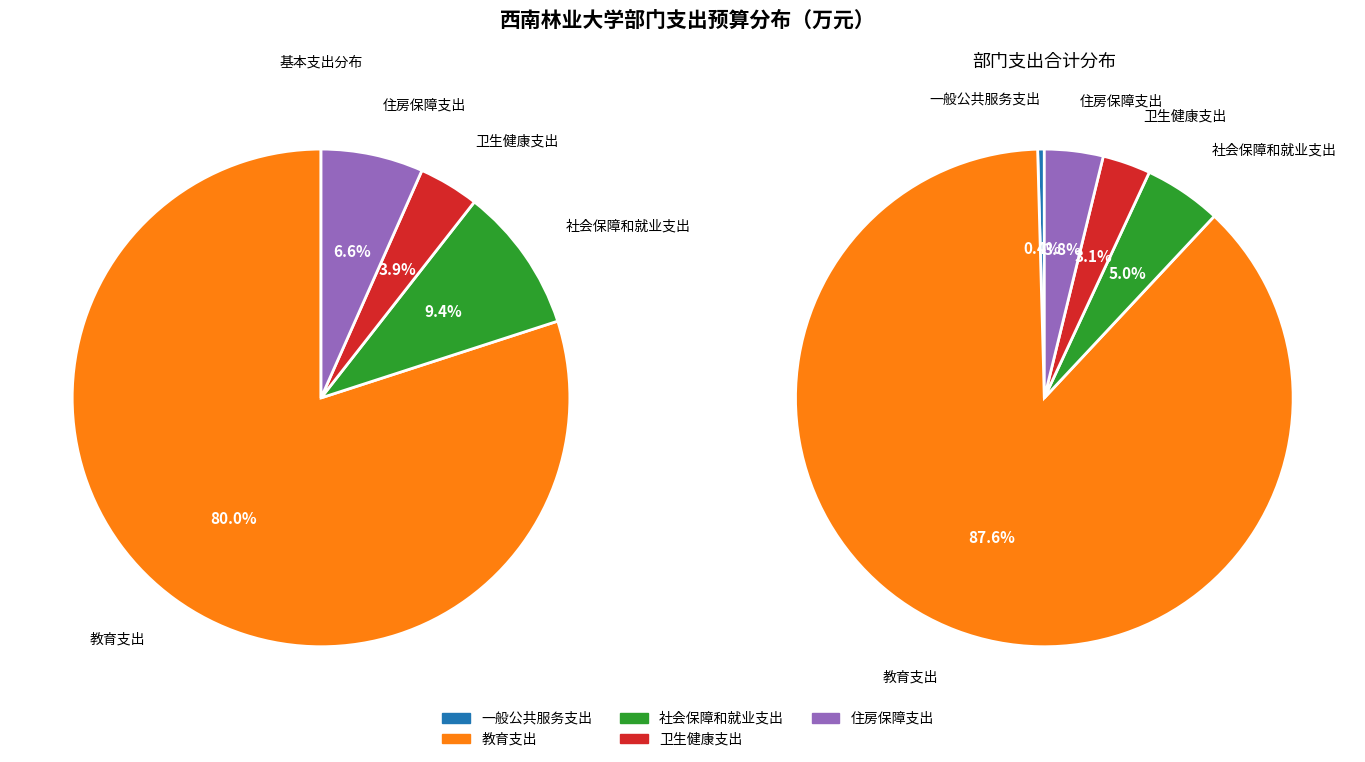

What is the smallest slice in the pie chart?

一般公共服务支出